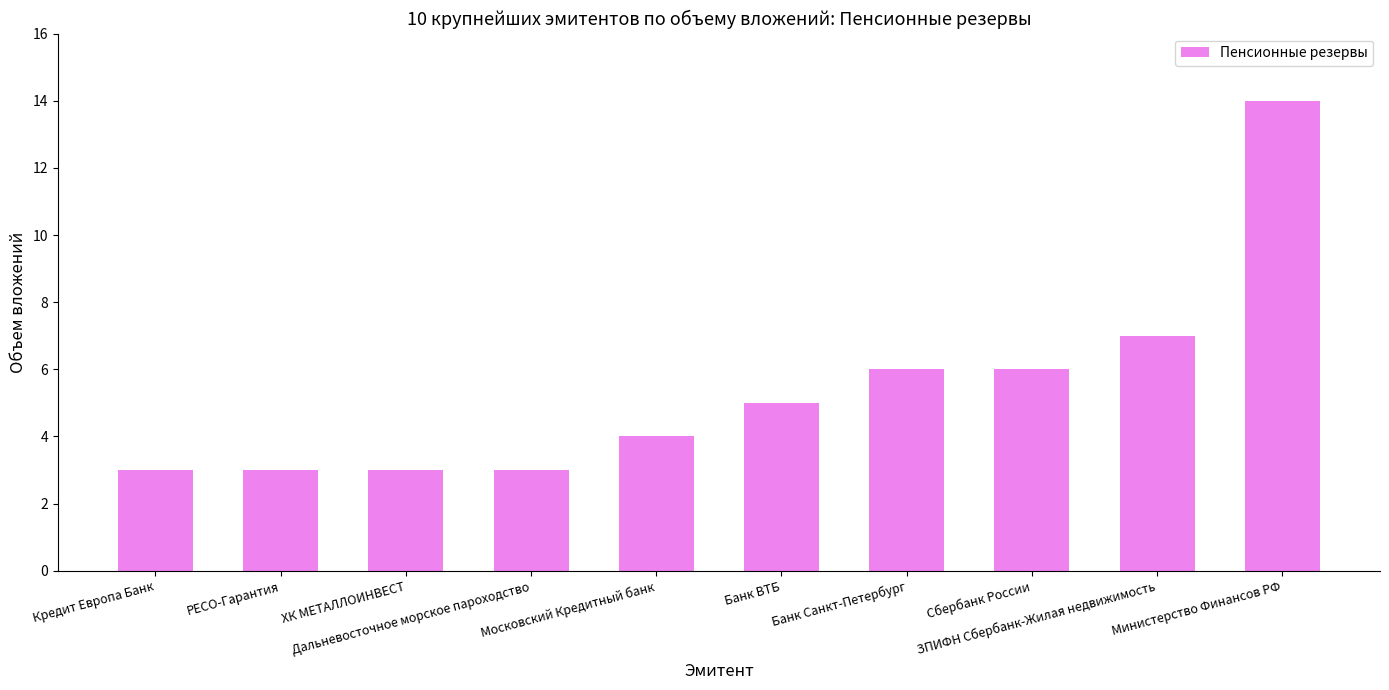

What is the maximum value shown in the chart?

14